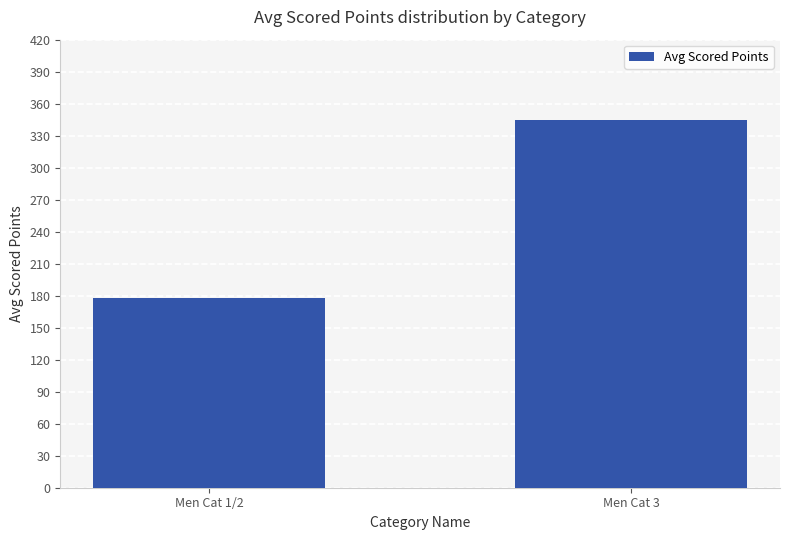

What is the label of the 1st bar from the right?

Men Cat 3